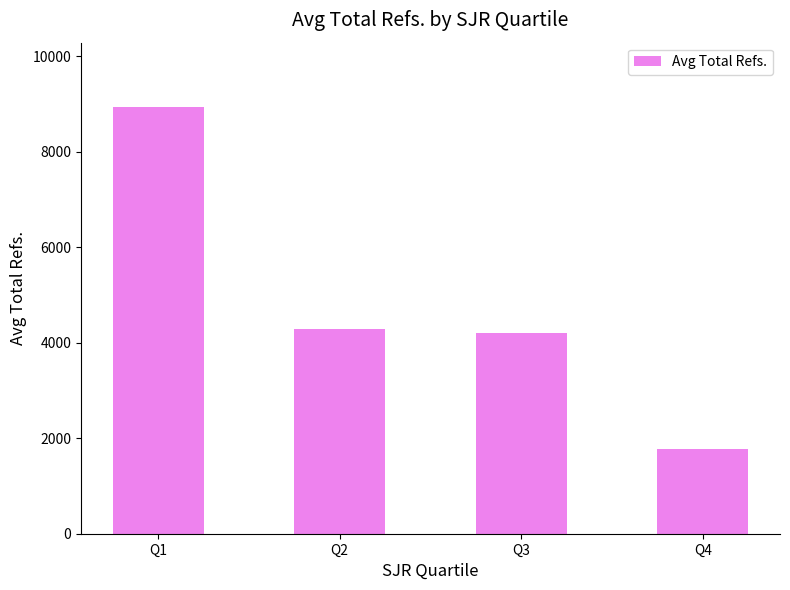

Rank the categories by value from highest to lowest.

Q1, Q2, Q3, Q4